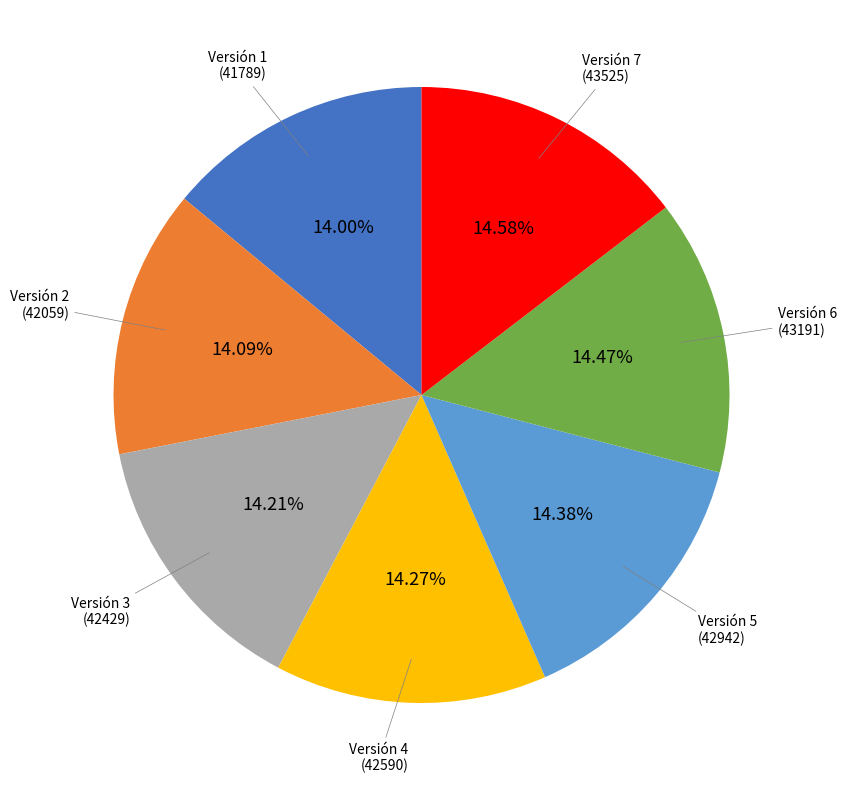

To the nearest percent, what is the difference between the largest and smallest slice percentages?

1%